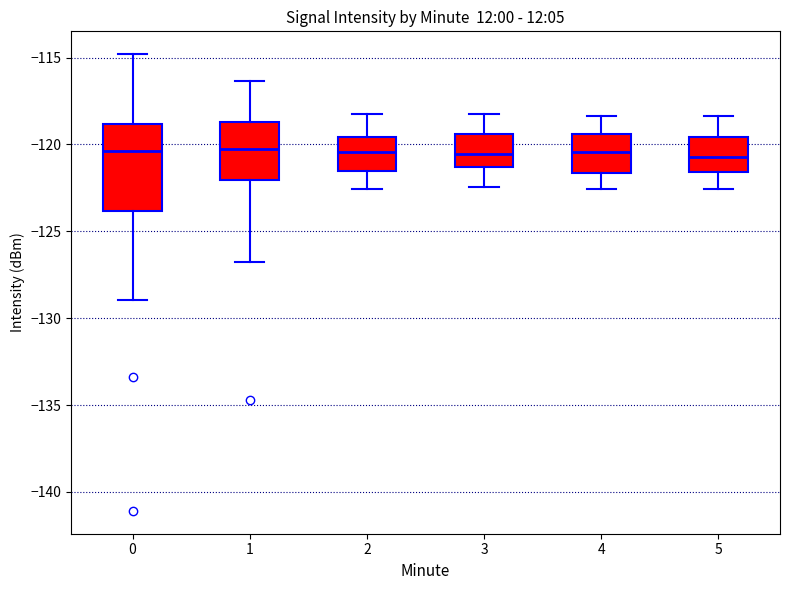

Reading left to right, transcribe this box plot: for each box, give where its median line is, the range the box spans, and where its two whiskers end, as read against the y-axis. The values are not printed on the chart, so give them approximately, as read against the axis.

0: median -120.5, box -124.0 to -119.0, whiskers -129.0 to -115.0
1: median -120.0, box -122.0 to -118.5, whiskers -127.0 to -116.5
2: median -120.5, box -121.5 to -119.5, whiskers -122.5 to -118.0
3: median -120.5, box -121.5 to -119.5, whiskers -122.5 to -118.0
4: median -120.5, box -121.5 to -119.5, whiskers -122.5 to -118.5
5: median -120.5, box -121.5 to -119.5, whiskers -122.5 to -118.5